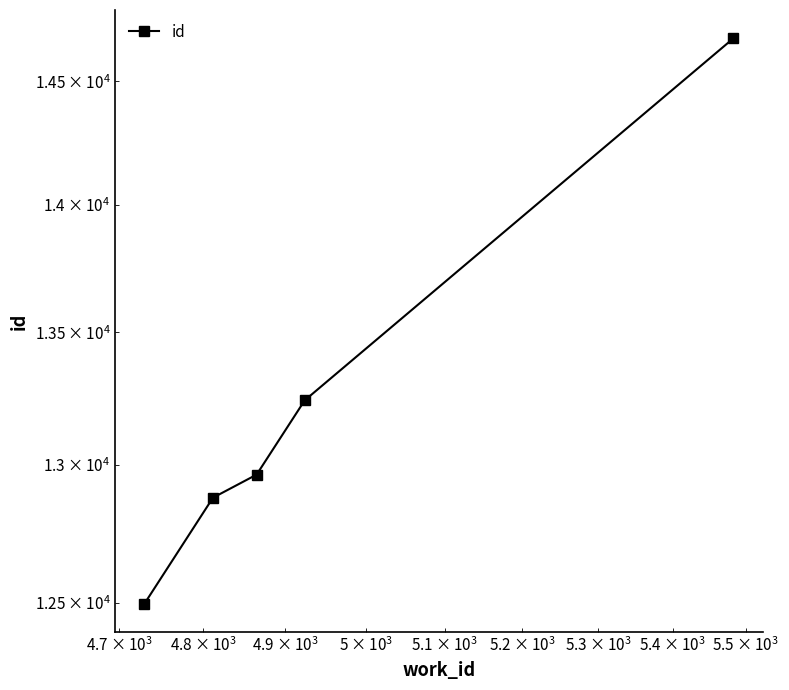

Is it true that the value at 10000 is 23229?

False